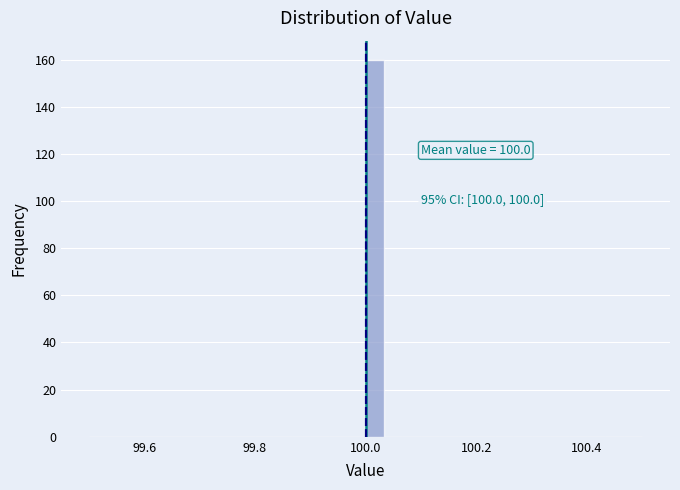

Around what value on the x-axis is the tallest bar? Give the approximate position of its centre, as read against the axis.

100.02